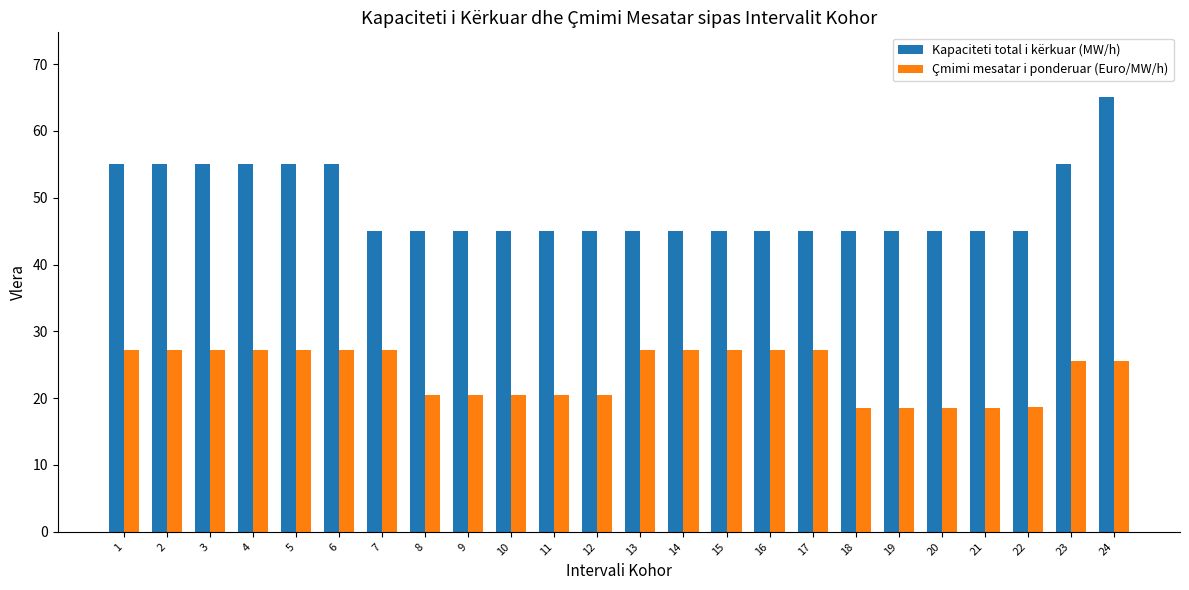

Count the Kapaciteti total i kërkuar (MW/h) values in the range 45 to 55.

23